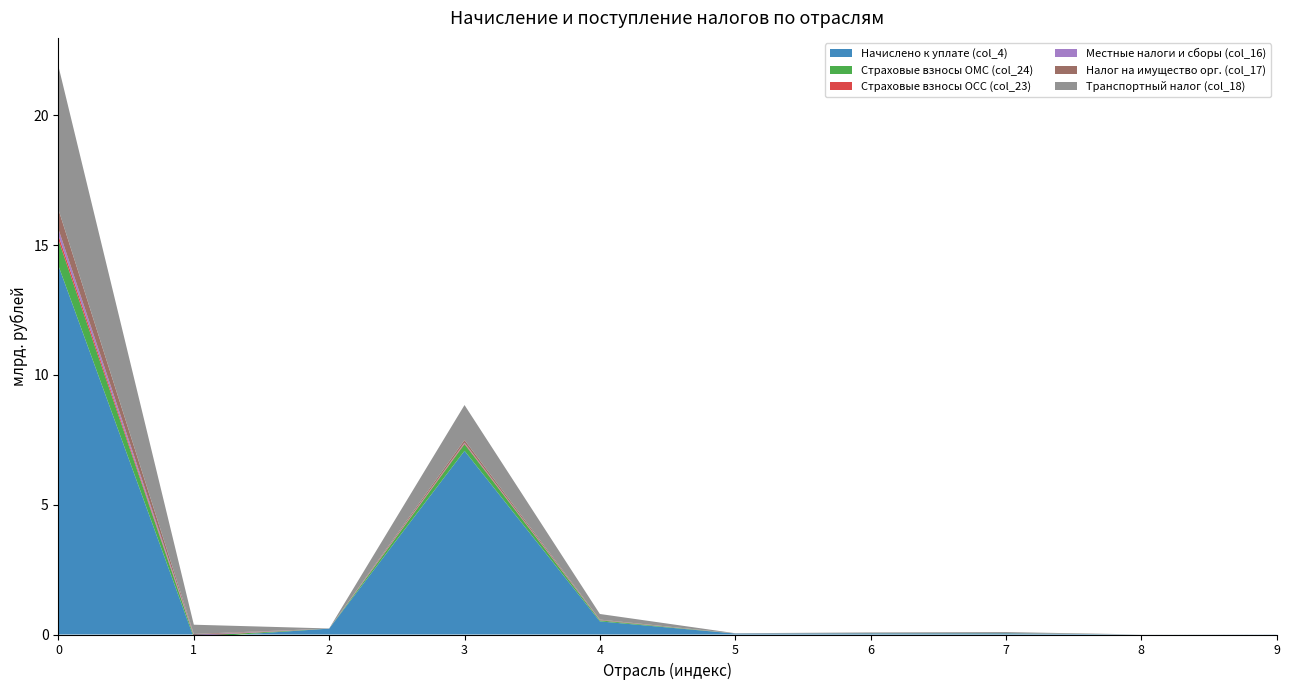

Reading left to right, what are all the values shown in this chart?

Начислено к уплате (col_4): 14199378	-121773	227091	7075277	506136	36804	43827	45169	682	5172
Страховые взносы ОМС (col_24): 999653	65743	757	259454	38566	1227	4713	7053	120	40
Страховые взносы ОСС (col_23): 165844	15174	167	29486	5370	306	996	1735	14	20
Местные налоги и сборы (col_16): 241915	27479	483	26099	4709	1927	559	474	30	15
Налог на имущество орг. (col_17): 758500	33287	94	100451	20287	1201	2182	0	606	3
Транспортный налог (col_18): 5515739	357242	4341	1348055	215504	8068	27246	39326	948	235